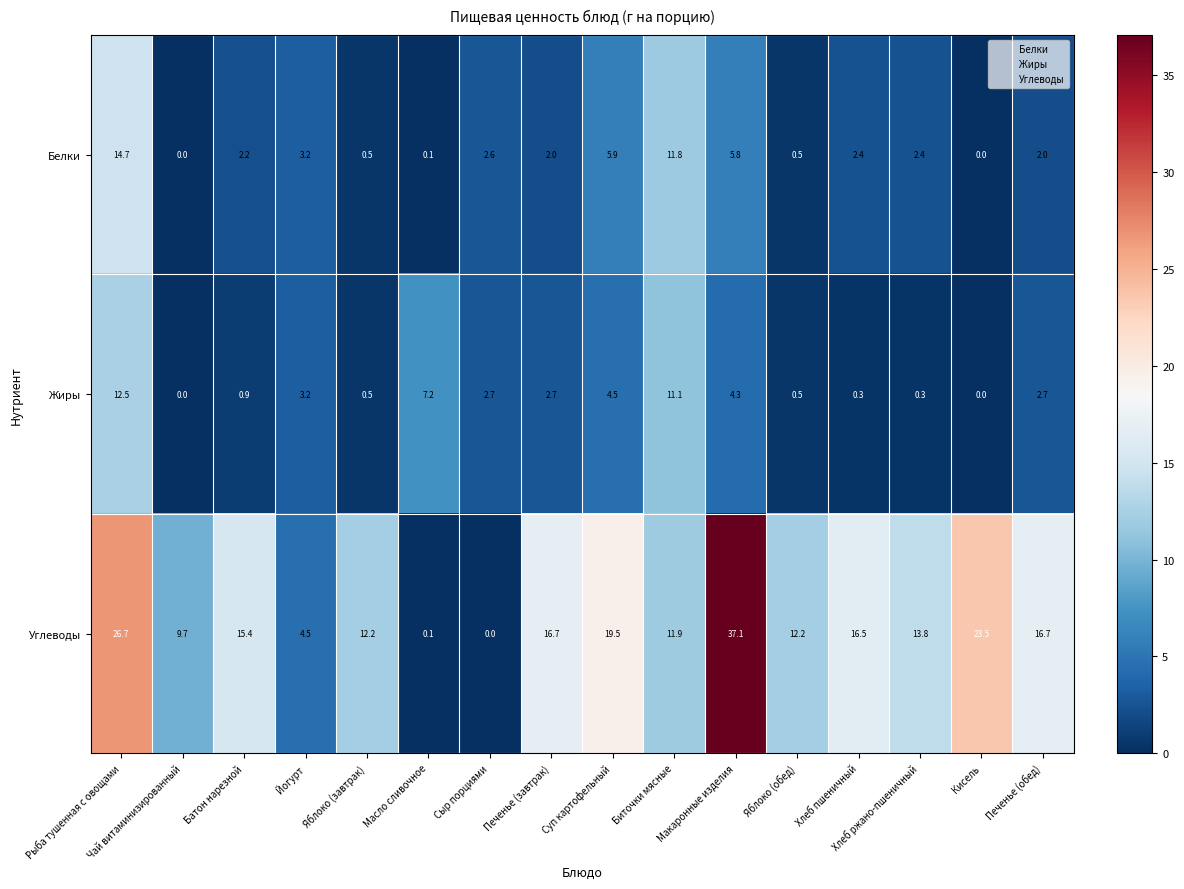

What is the total value across all series at Печенье (обед)?

21.4